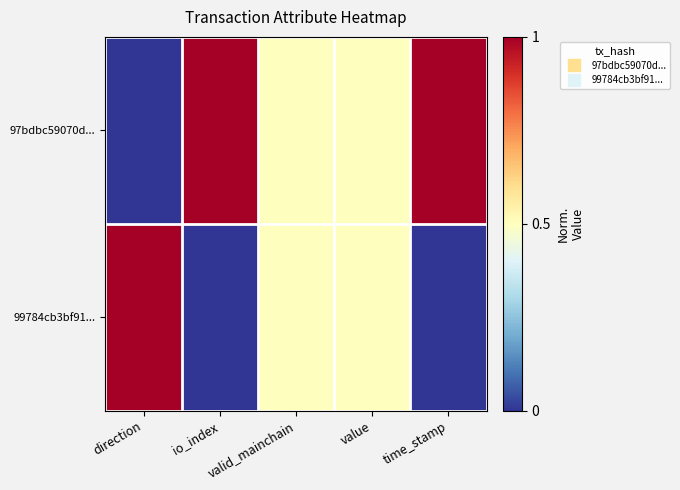

Reading left to right, what are all the values shown in this chart?

97bdbc59070d...: direction=0.0	io_index=1.0	valid_mainchain=0.5	value=0.5	time_stamp=1.0
99784cb3bf91...: direction=1.0	io_index=0.0	valid_mainchain=0.5	value=0.5	time_stamp=0.0